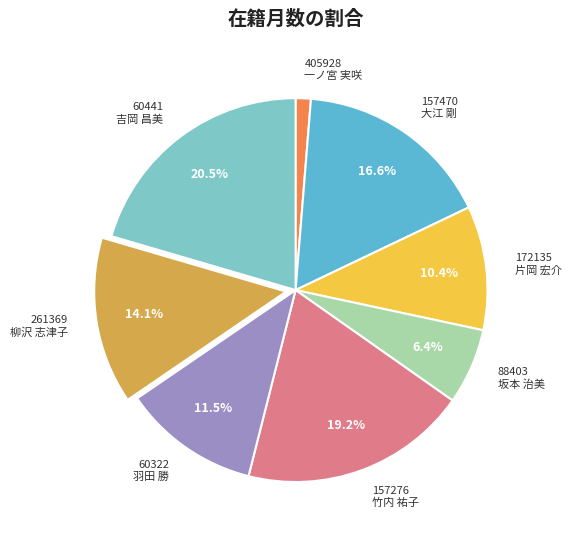

How many segments does this pie chart have?

8